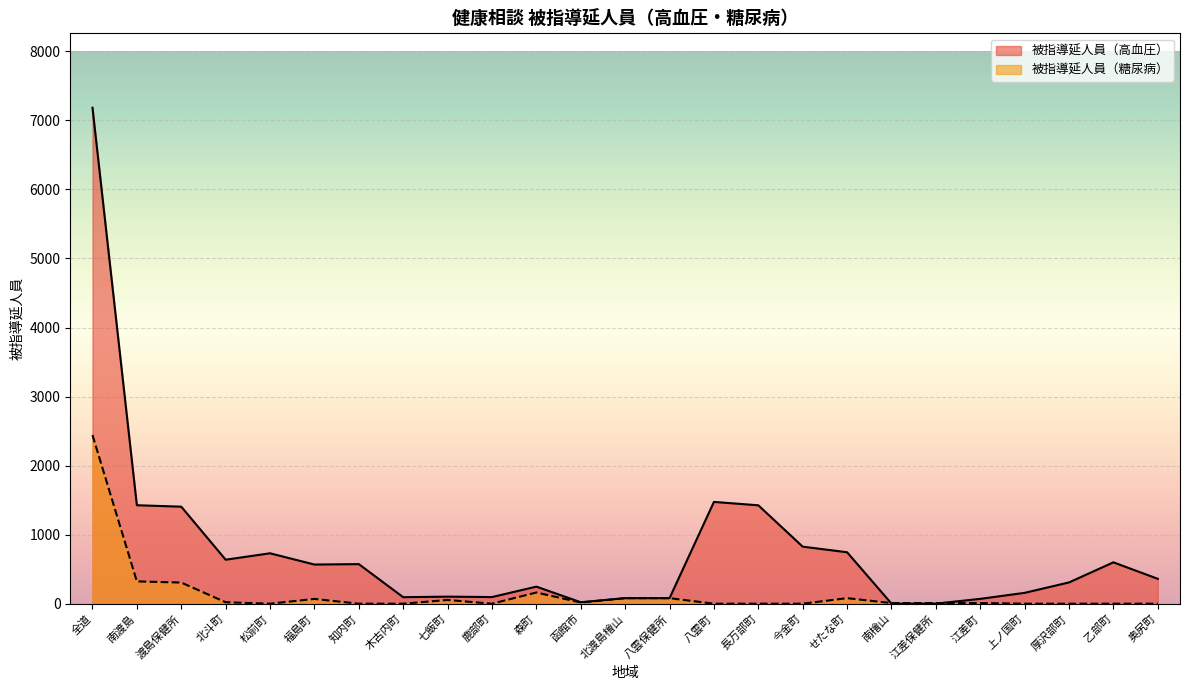

At which label does 被指導延人員（高血圧） reach its minimum?

南檜山